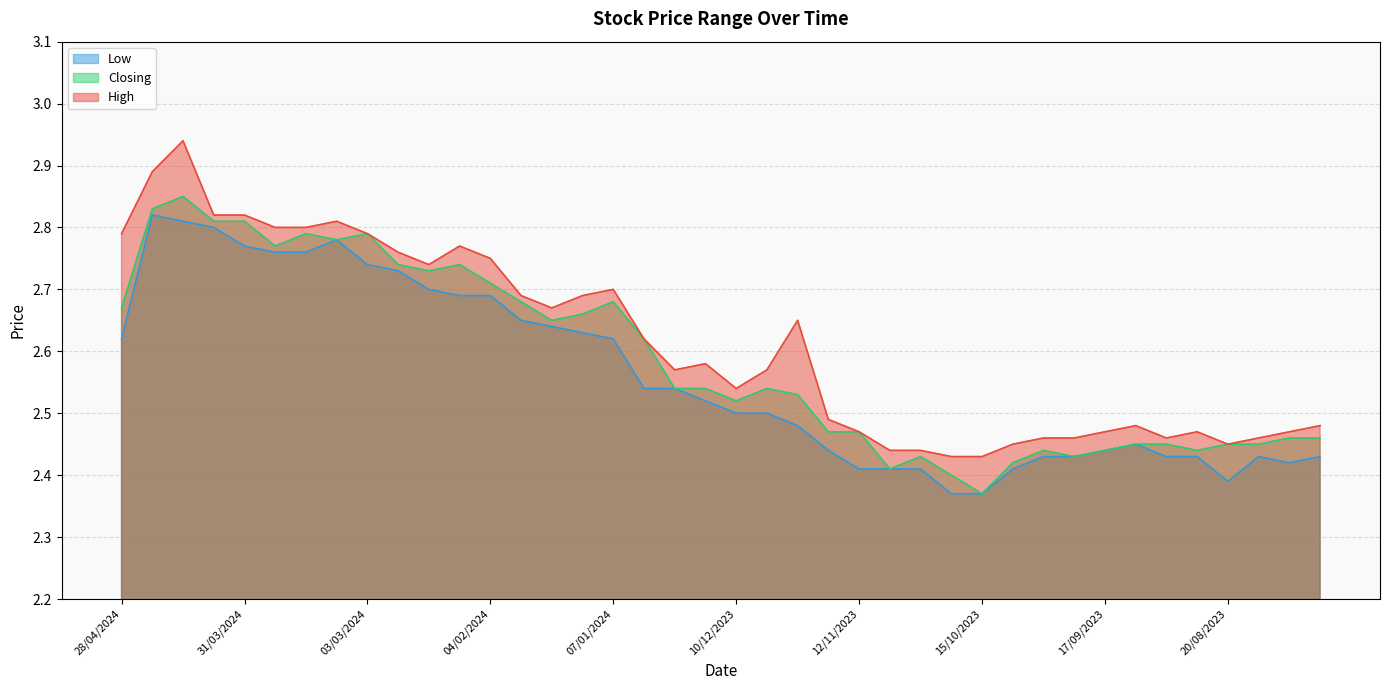

How many lines are shown in the chart?

3